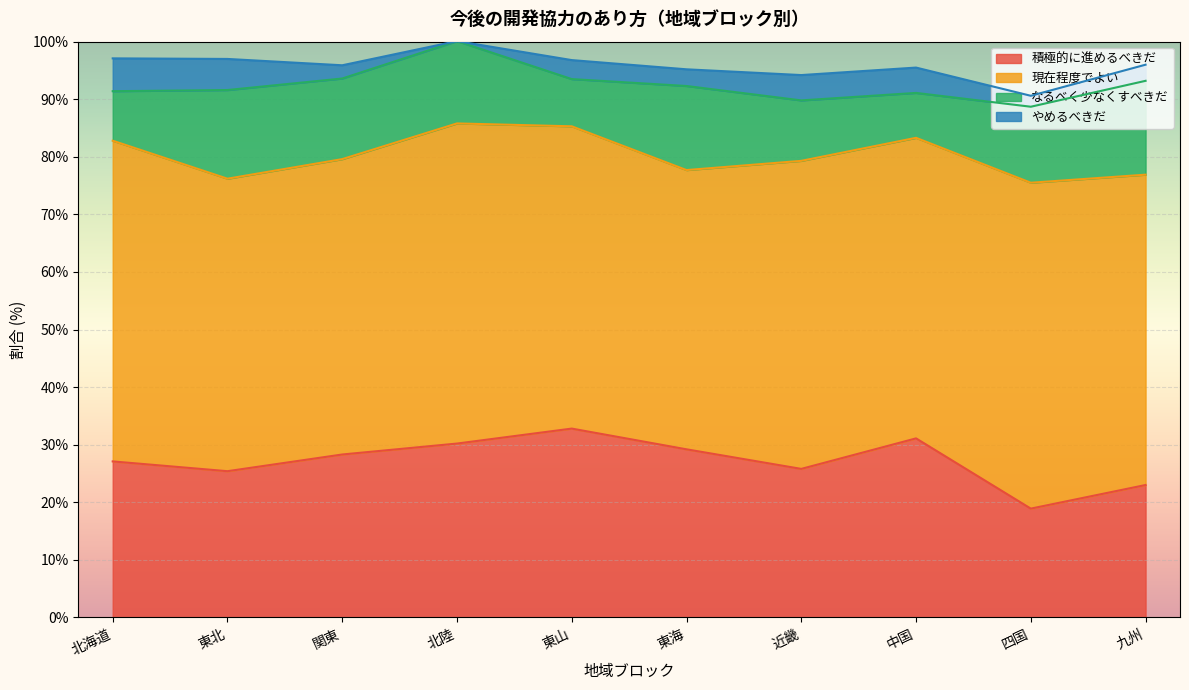

What is the difference between the 現在程度でよい values at 東北 and 中国?

1.4